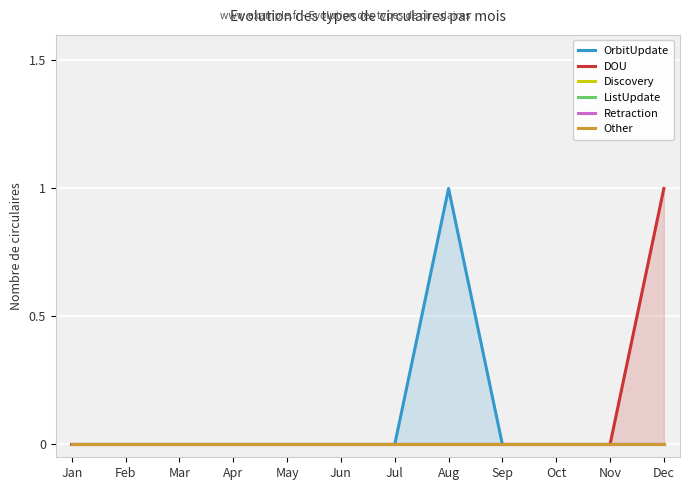

At which label is OrbitUpdate closest to 0?

Jan